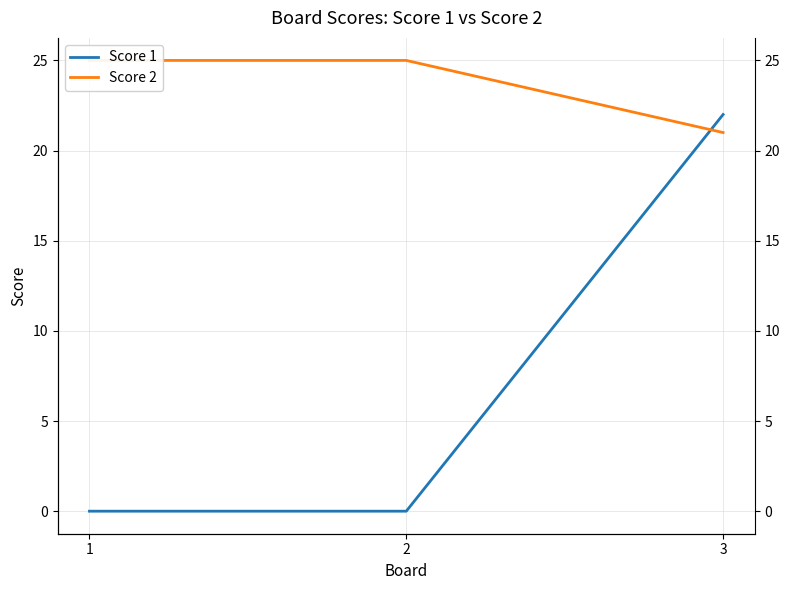

True or false: Score 2 has a value of 5 at 2.

False